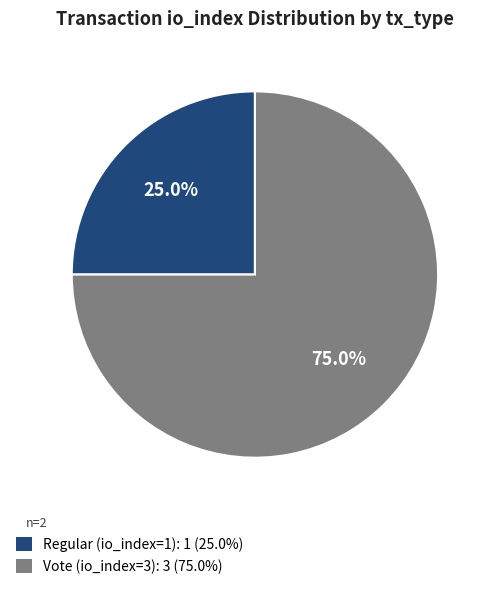

Approximately how many times larger is the value at Vote (io_index=3): 3 (75.0%) compared to Regular (io_index=1): 1 (25.0%)?

3.0